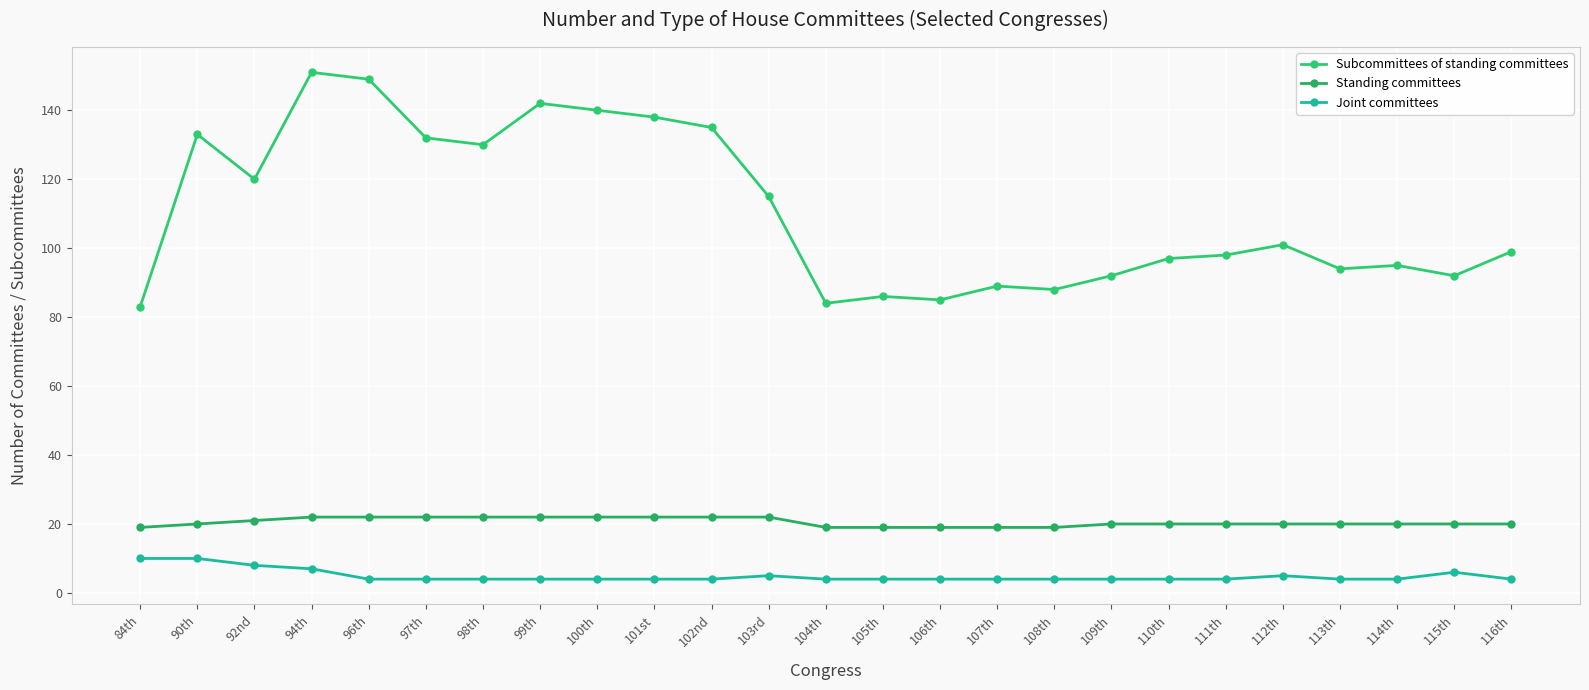

What is the value of the Standing committees point at the 5th from the left?

22